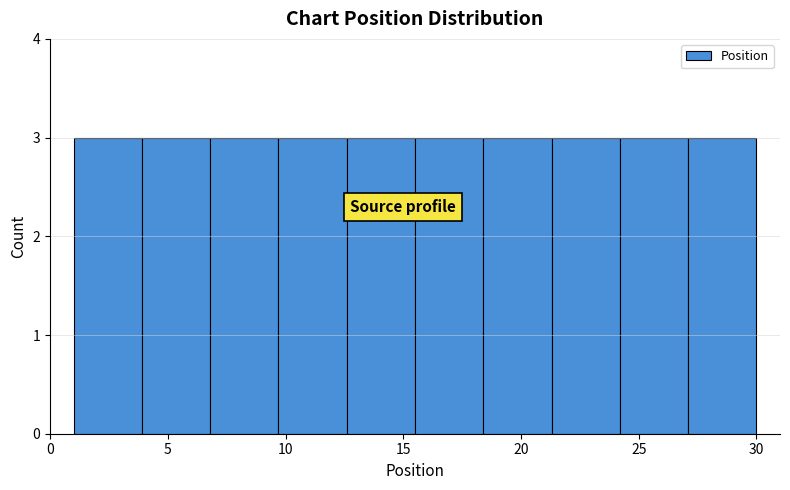

Reading left to right, list every bar in this chart as the range it spans on the x-axis followed by its height. Neither the bar edges nor the heights are printed on the chart, so give them approximately, as read against the axes.

1.0 to 3.9: 3
3.9 to 6.8: 3
6.8 to 9.7: 3
9.7 to 12.6: 3
12.6 to 15.5: 3
15.5 to 18.4: 3
18.4 to 21.3: 3
21.3 to 24.2: 3
24.2 to 27.1: 3
27.1 to 30.0: 3